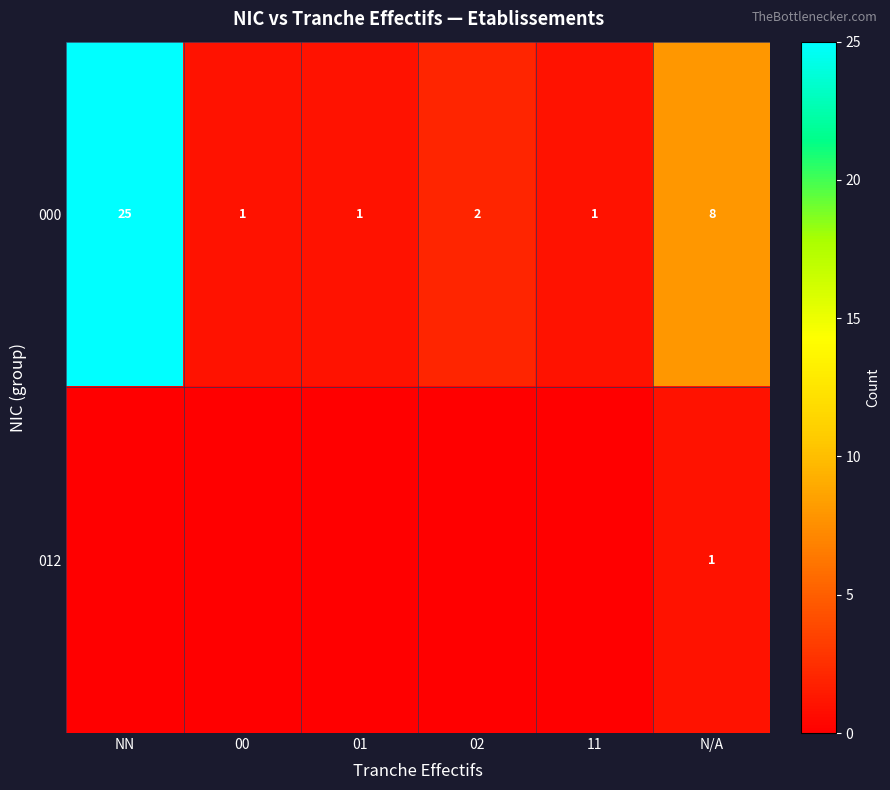

How many values in the 000 series are below 2?

3